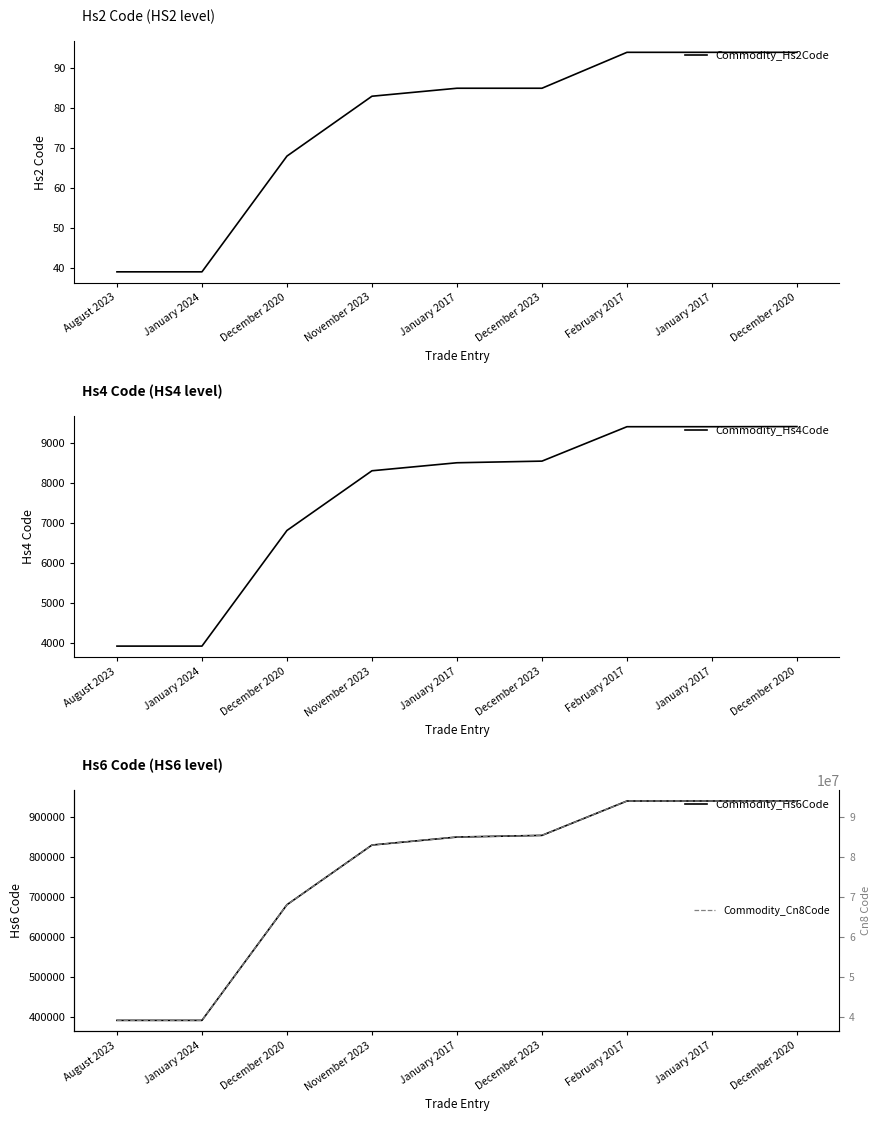

Is it true that Commodity_Hs4Code equals 9403 at January 2017?

True